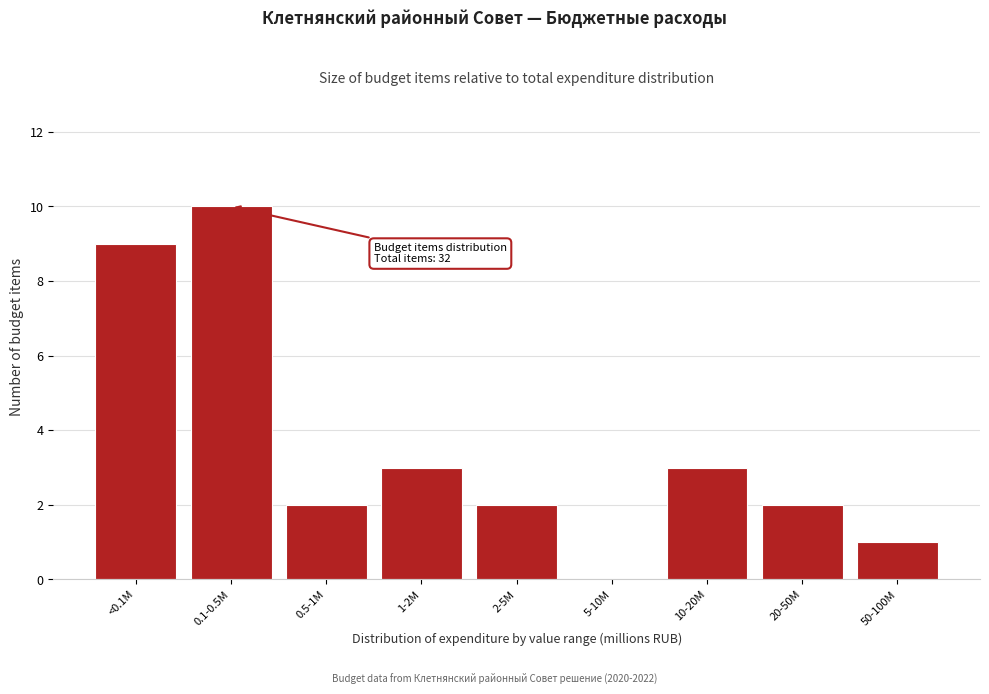

Reading left to right, extract all data points from this chart.

<0.1M=9	0.1-0.5M=10	0.5-1M=2	1-2M=3	2-5M=2	5-10M=0	10-20M=3	20-50M=2	50-100M=1